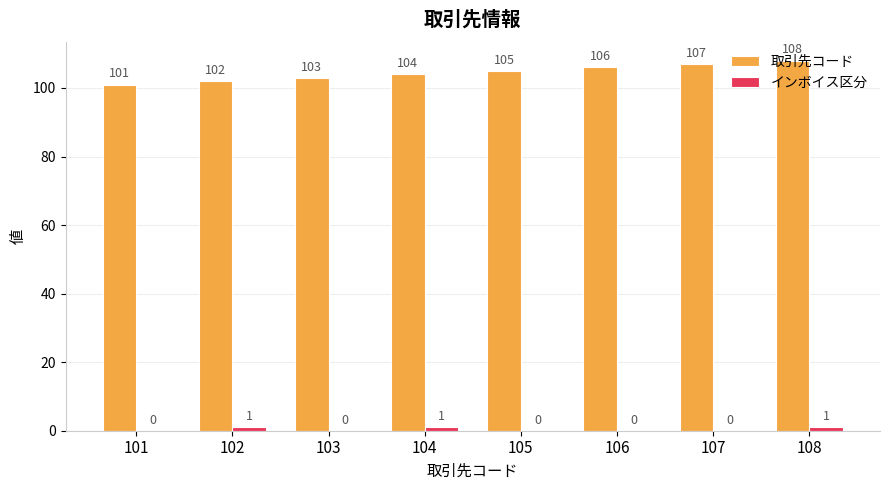

At which category is the sum across all series the highest?

108